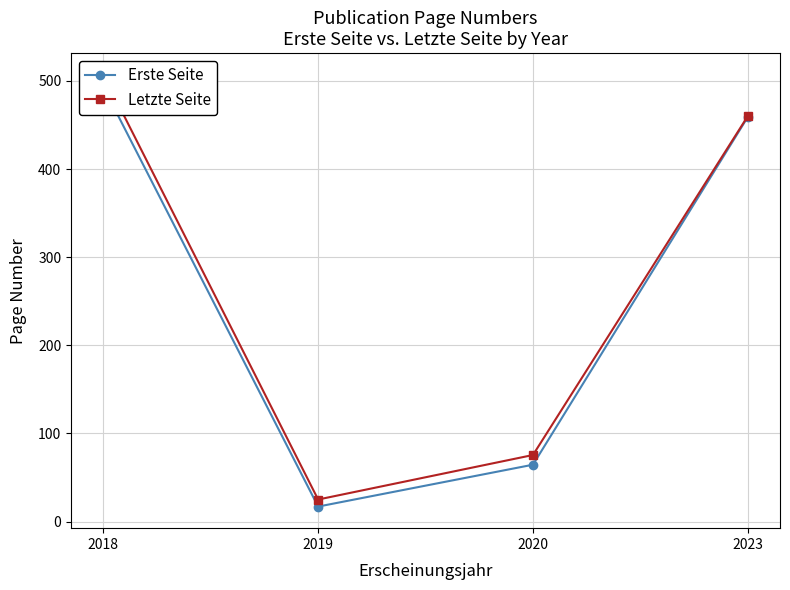

Does the chart display data point markers on the line(s)?

Yes